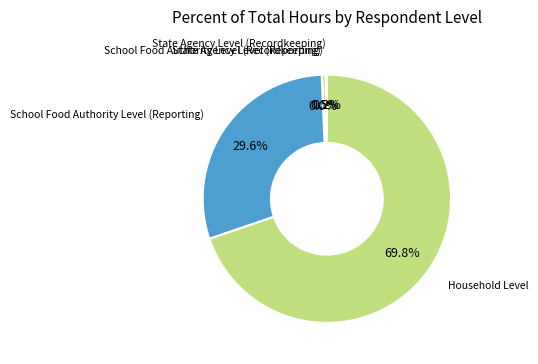

Does any single category account for the majority?

Yes